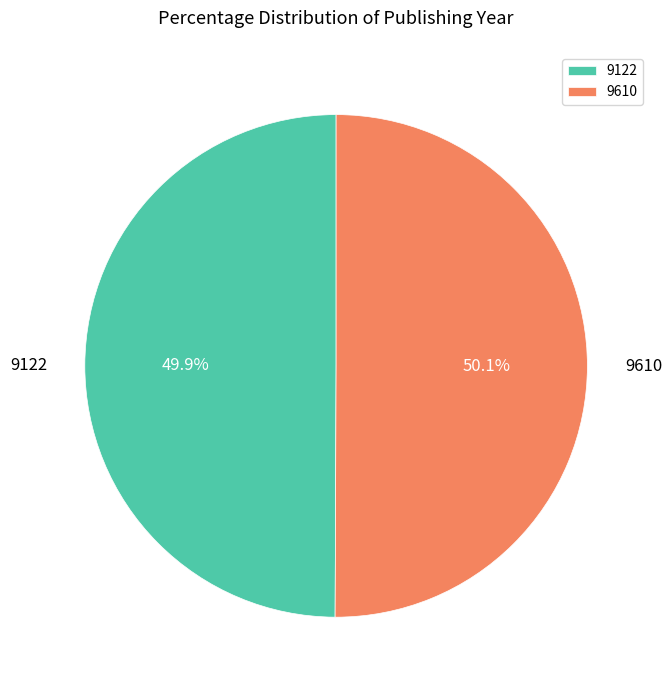

True or false: 9122 accounts for 50% of the total.

True